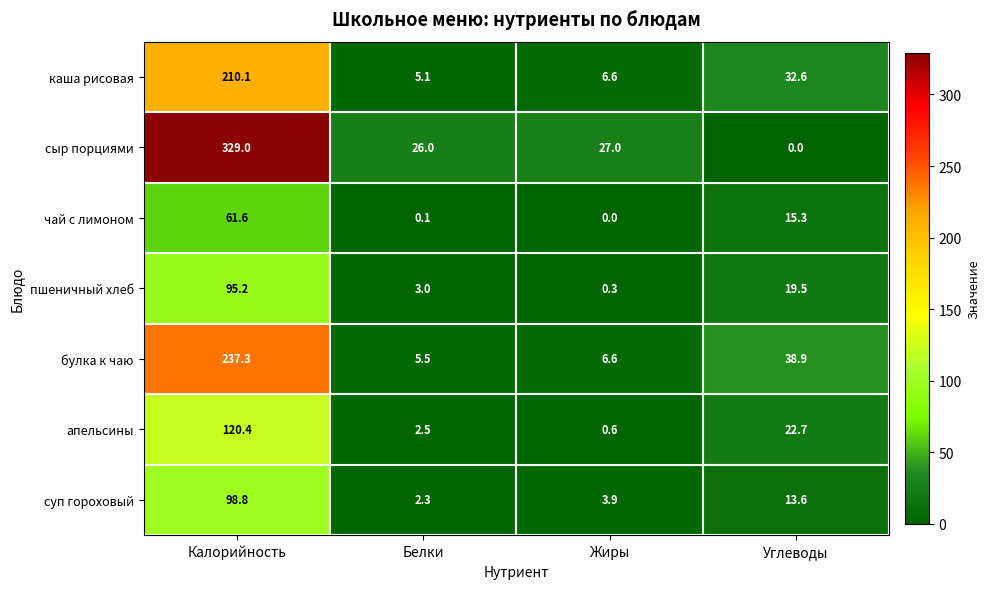

Which series has the widest spread of values?

сыр порциями